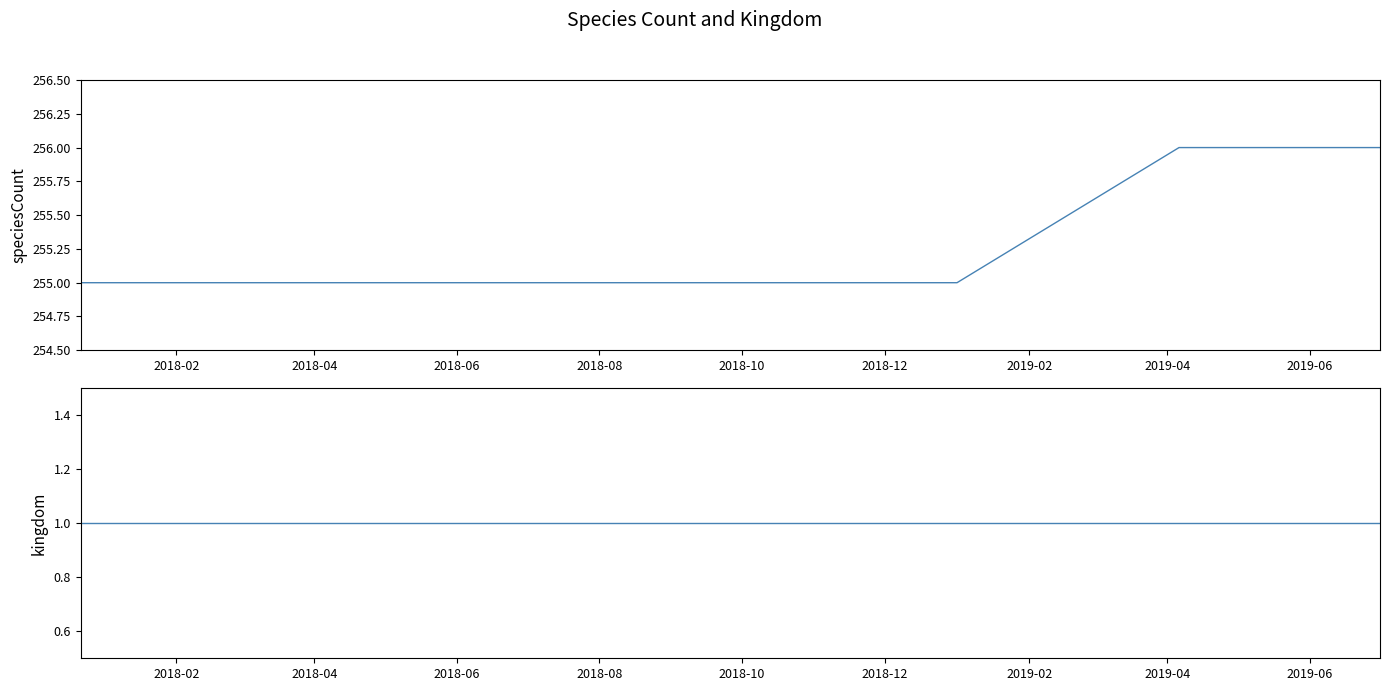

What is the value of the speciesCount point at the 1st from the left?

255